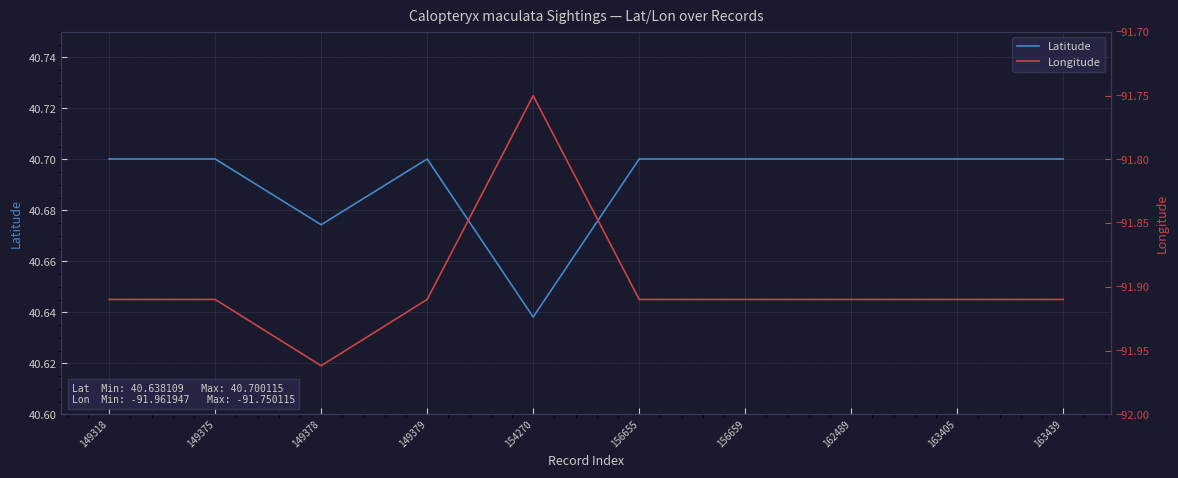

True or false: Latitude and Longitude cross at least once.

False